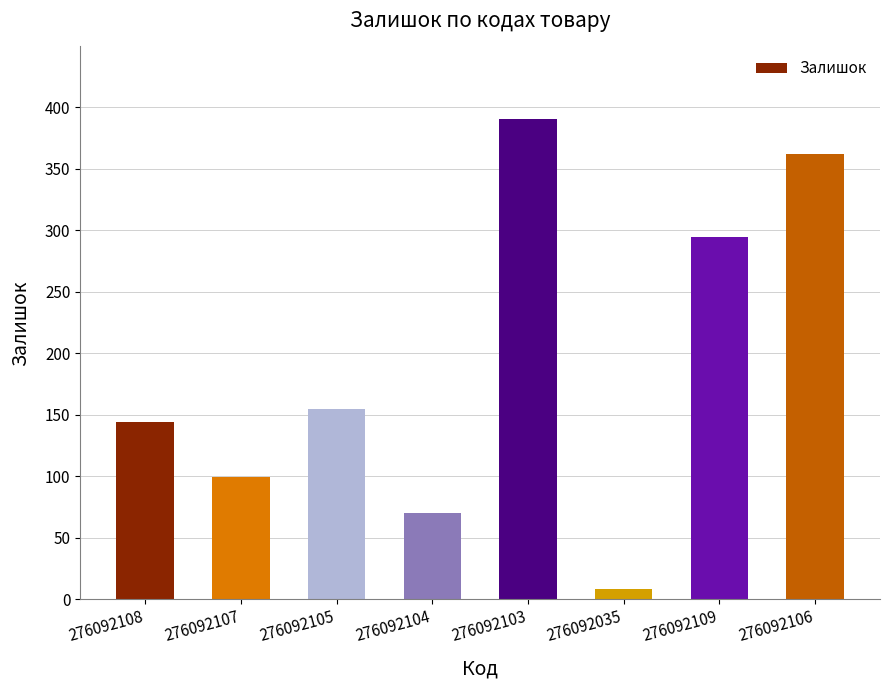

Is it true that the value at 276092105 is 155?

True